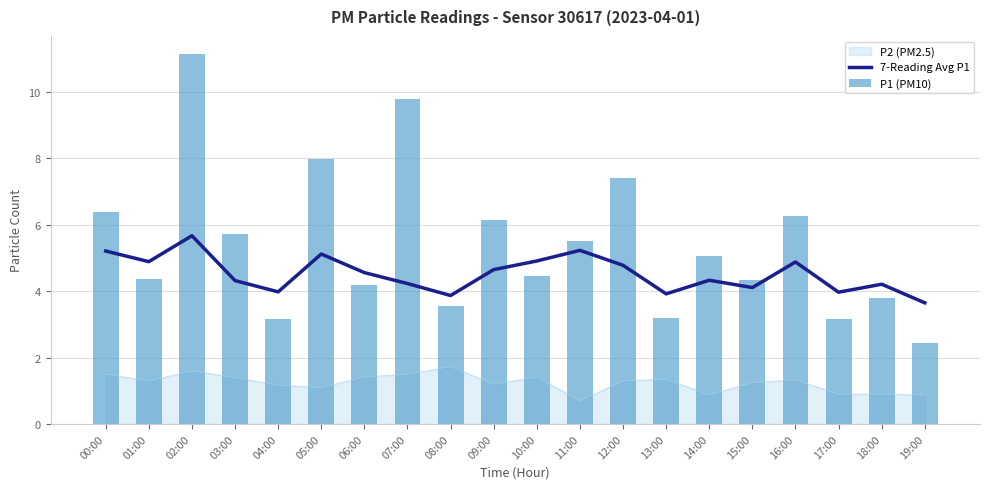

At how many categories does at least one series exceed 4?

15